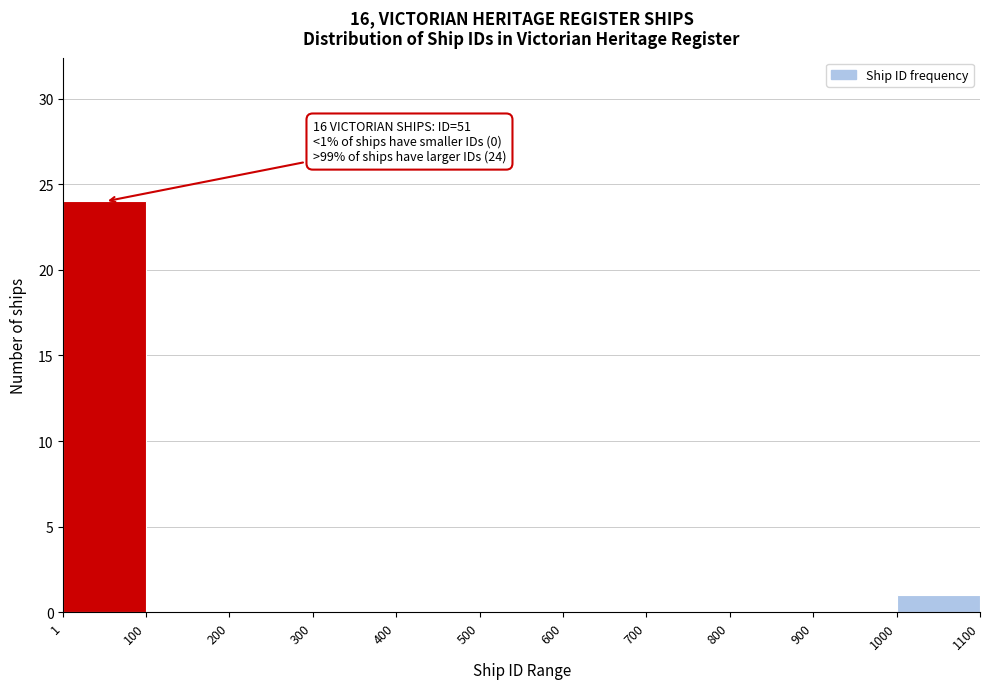

Over which range of the x-axis is the bar tallest?

1 to 100